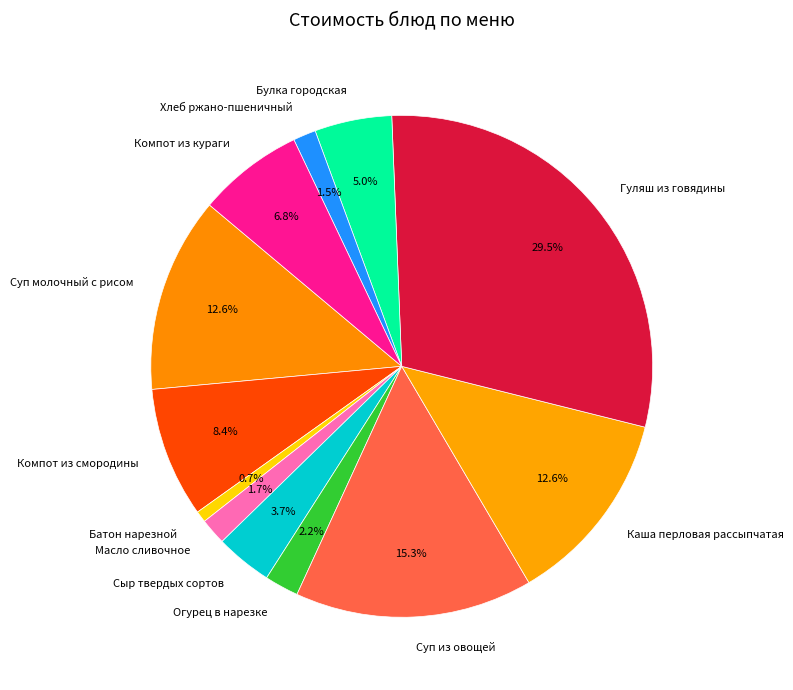

How much of the chart is everything except Суп из овощей?

84.7%